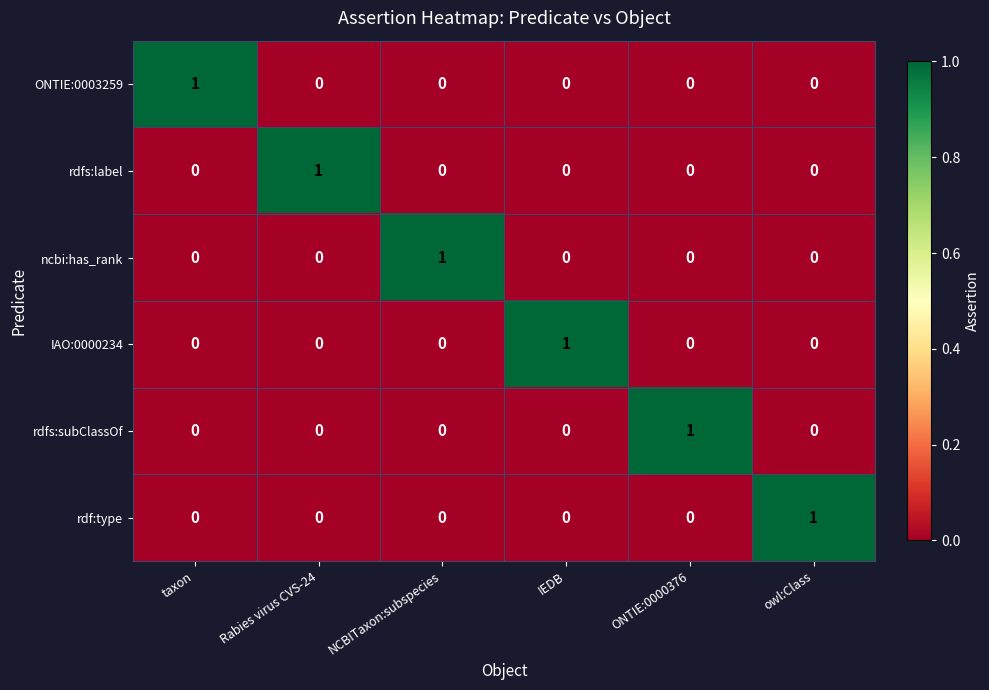

At which label does IAO:0000234 reach its peak?

IEDB